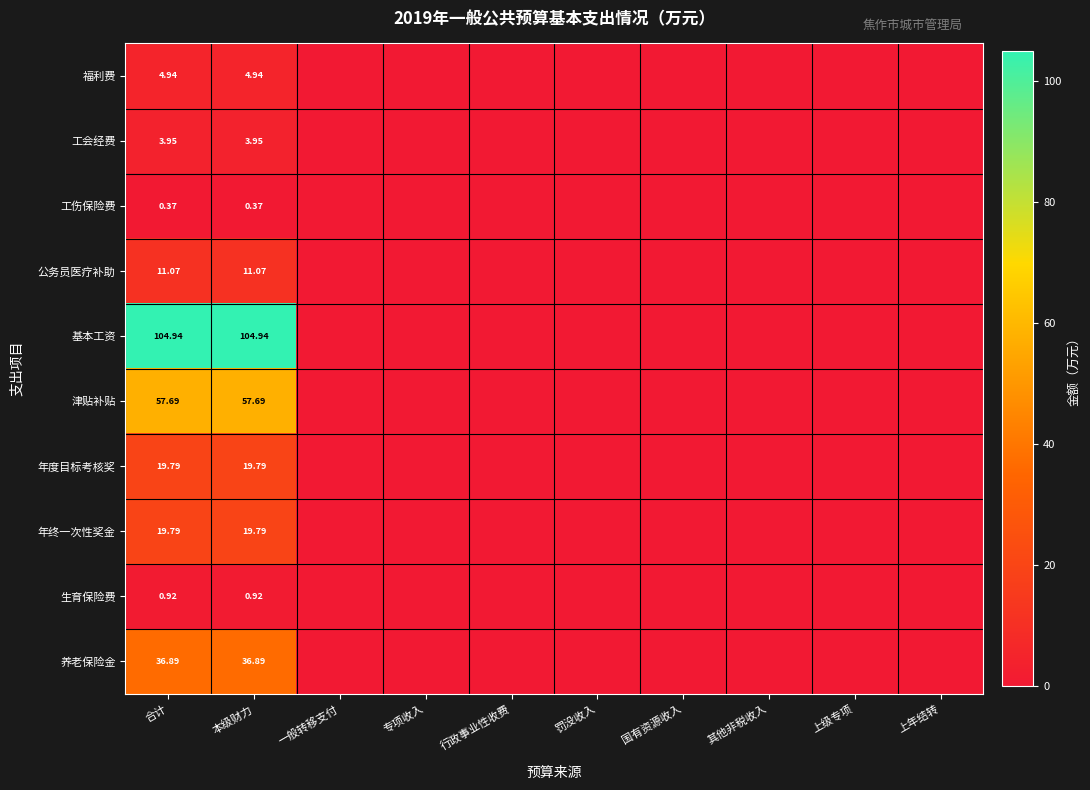

How many data points in 福利费 are above 0?

2